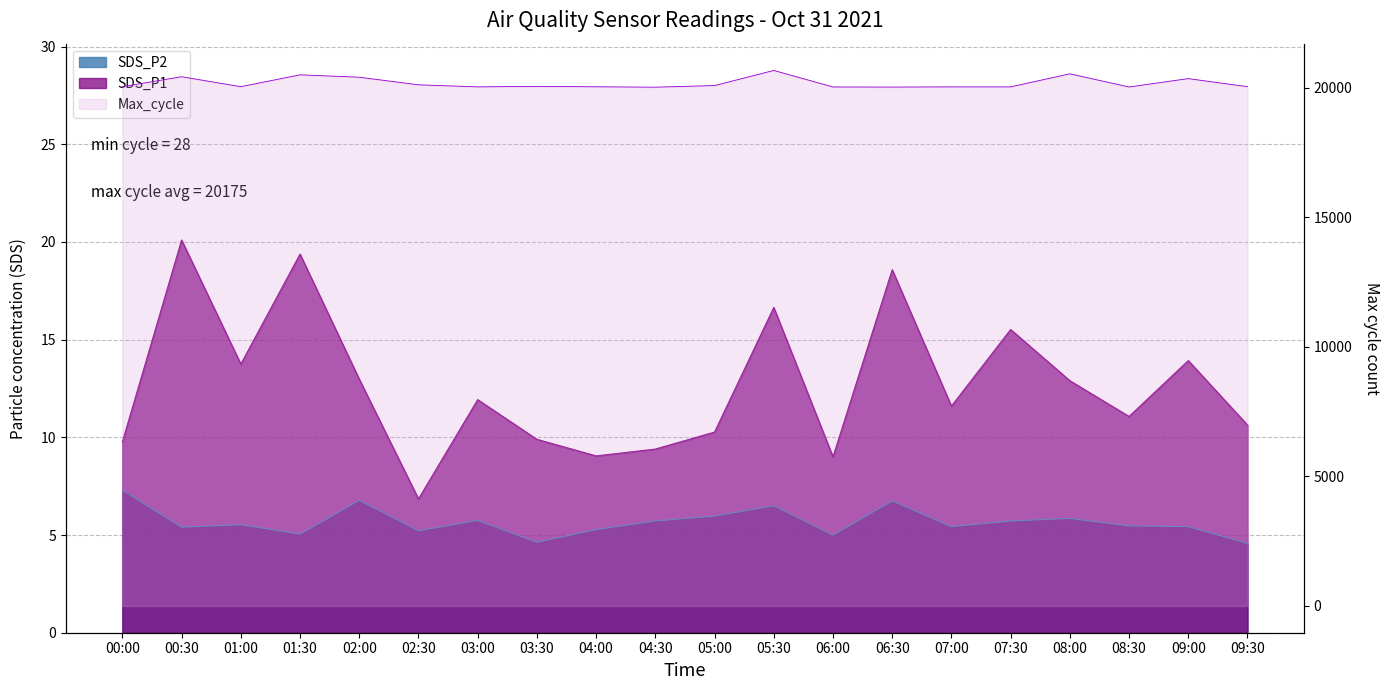

Reading left to right, list all the values displayed in this chart.

SDS_P1: 9.8	20.1	13.8	19.4	13.0	6.8	11.9	9.9	9.1	9.4	10.3	16.6	9.0	18.6	11.6	15.5	12.9	11.1	13.9	10.6
SDS_P2: 7.3	5.4	5.5	5.0	6.8	5.2	5.8	4.6	5.3	5.7	6.0	6.5	5.0	6.8	5.4	5.7	5.8	5.5	5.4	4.6
Max_cycle: 20041.0	20426.0	20041.0	20499.0	20407.0	20114.0	20034.0	20054.0	20037.0	20022.0	20085.0	20668.0	20030.0	20026.0	20034.0	20034.0	20538.0	20030.0	20353.0	20042.0